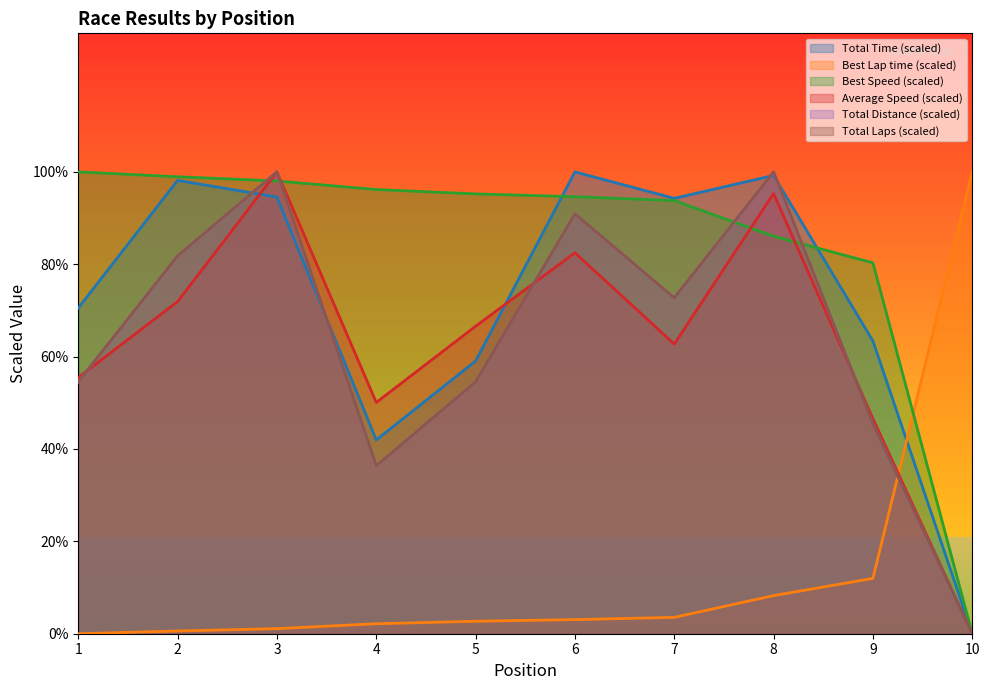

Does the chart display data point markers on the line(s)?

No